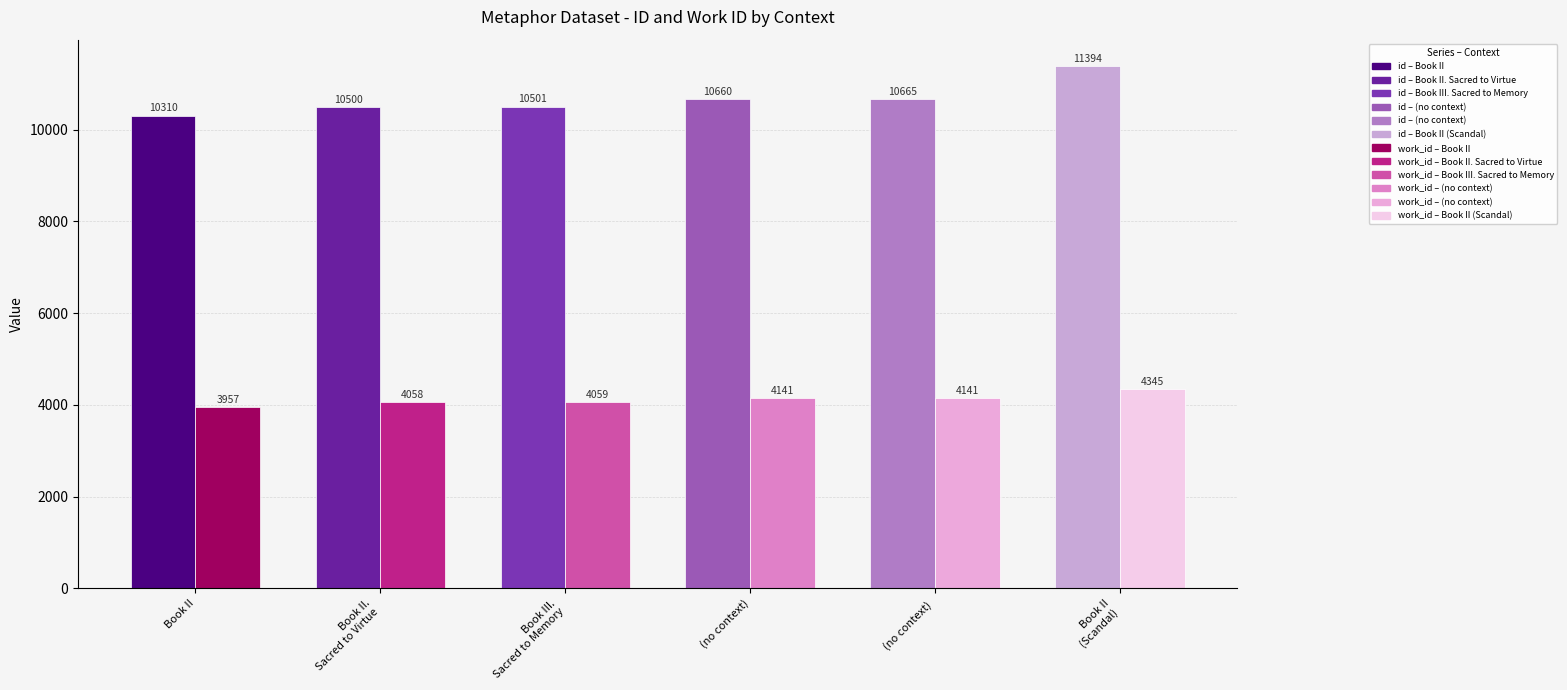

List the series in order of their peak value, highest first.

id, work_id